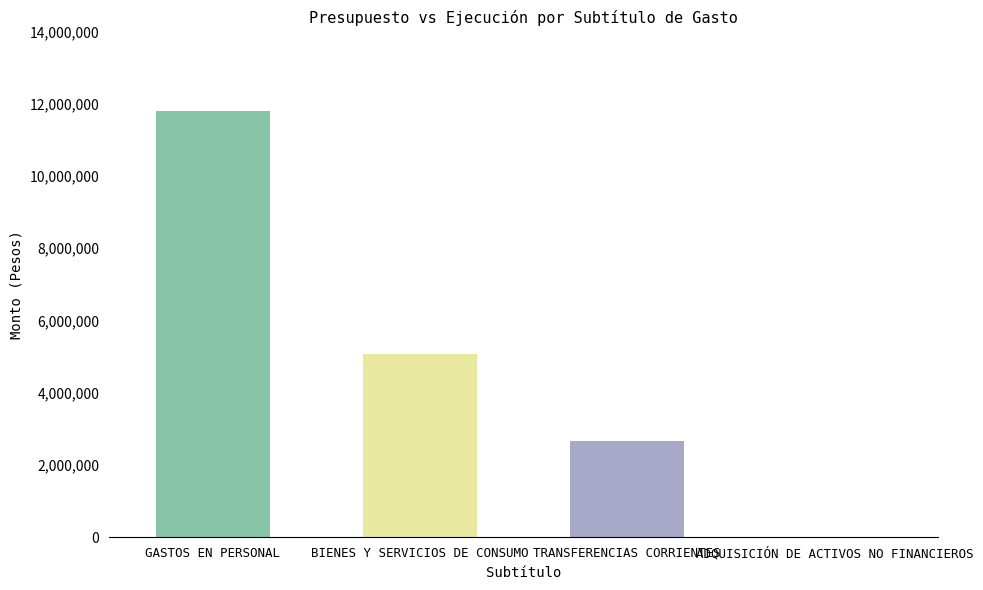

What is the greatest value displayed?

11782389